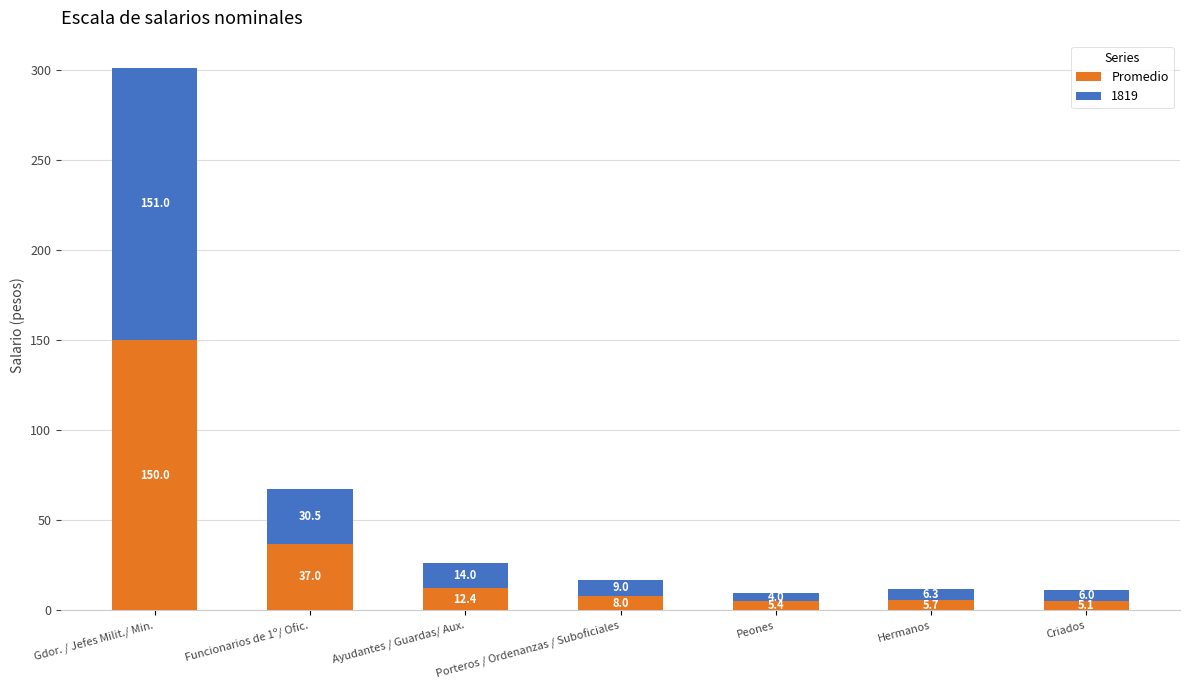

Rank the categories by Promedio value from lowest to highest.

Criados, Peones, Hermanos, Porteros / Ordenanzas / Suboficiales, Ayudantes / Guardas/ Aux., Funcionarios de 1º/ Ofic., Gdor. / Jefes Milit./ Min.